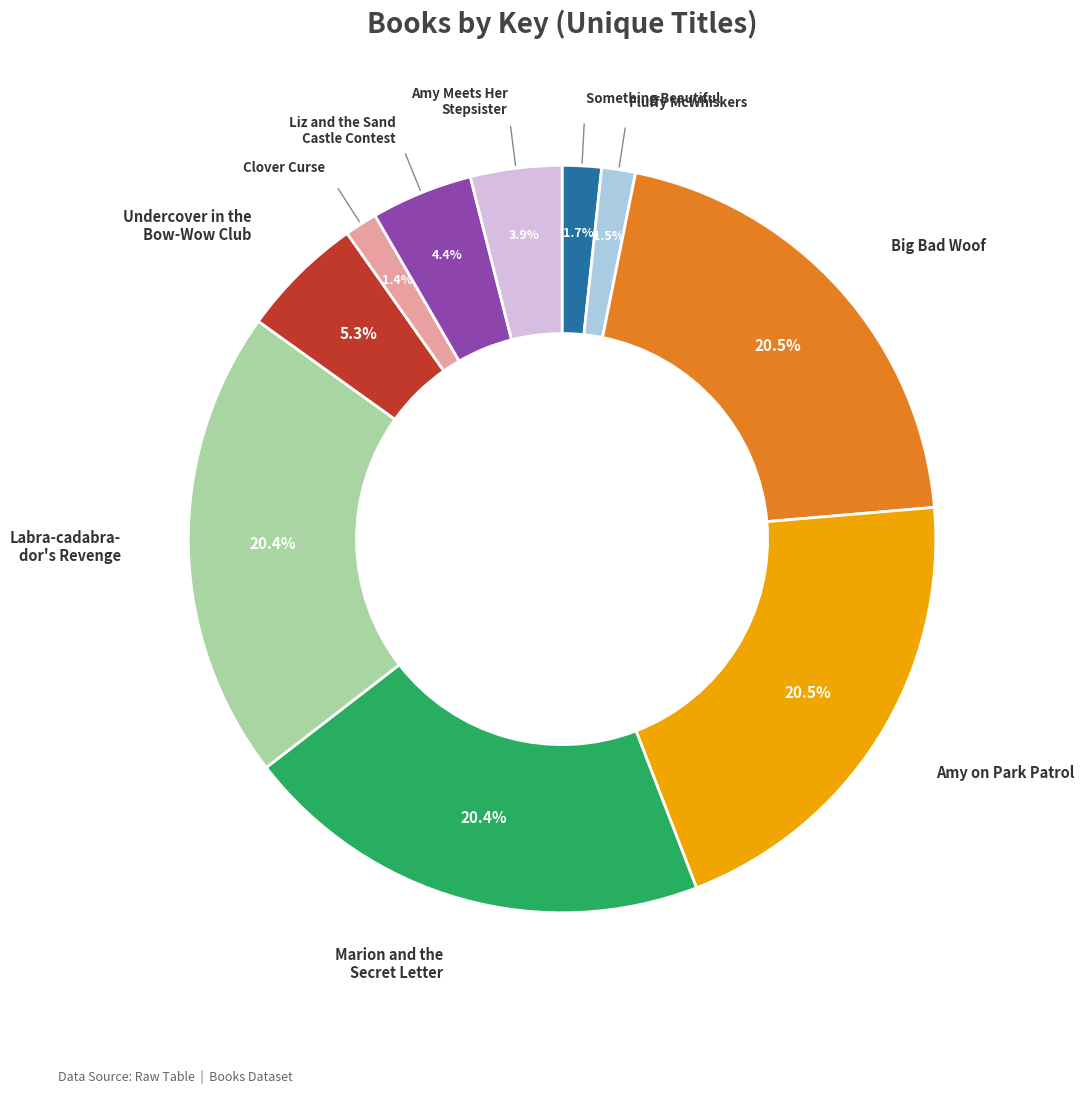

Does any single category account for the majority?

No